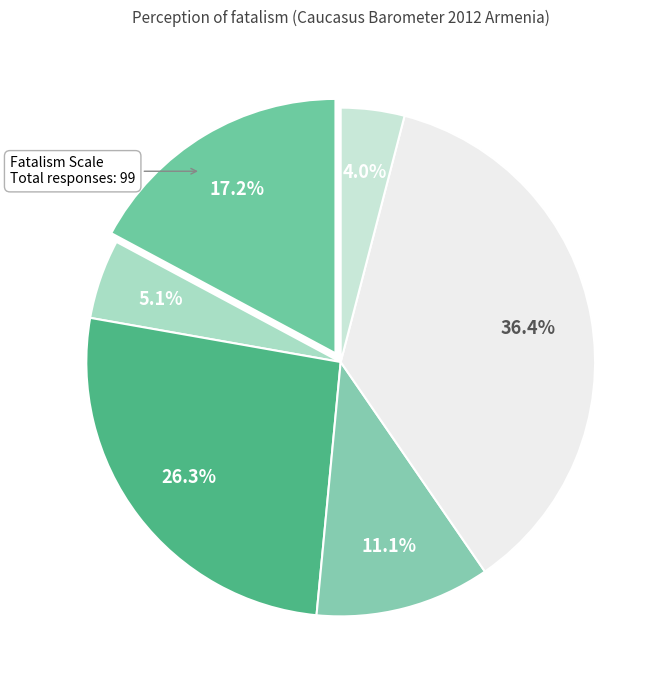

How many segments does this pie chart have?

6